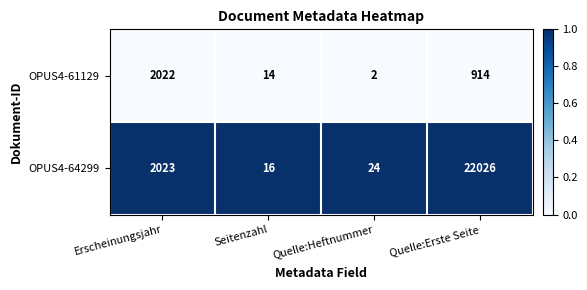

What is the difference between the highest and lowest values at Seitenzahl?

2